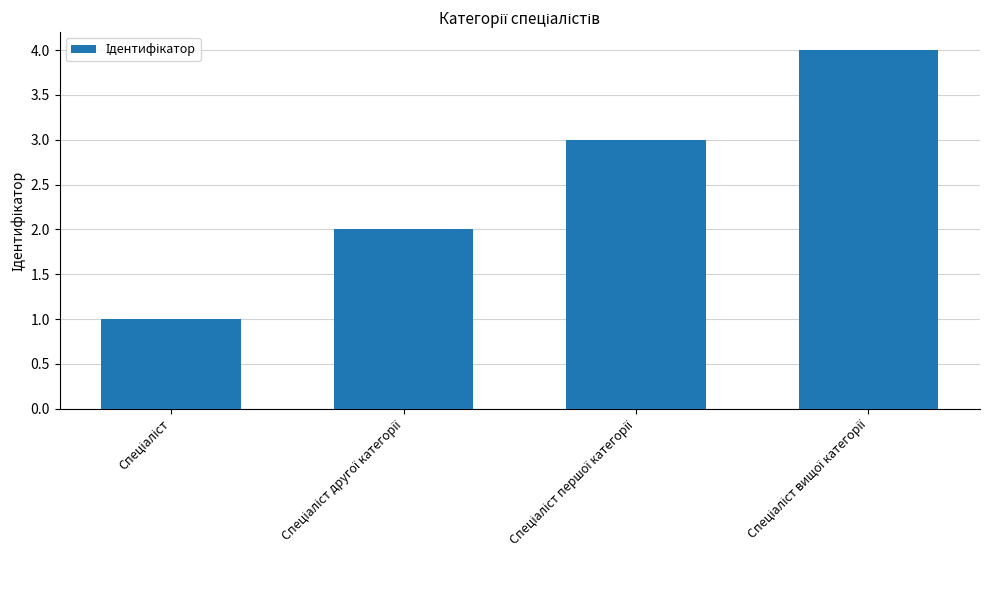

What is the sum of all values?

10